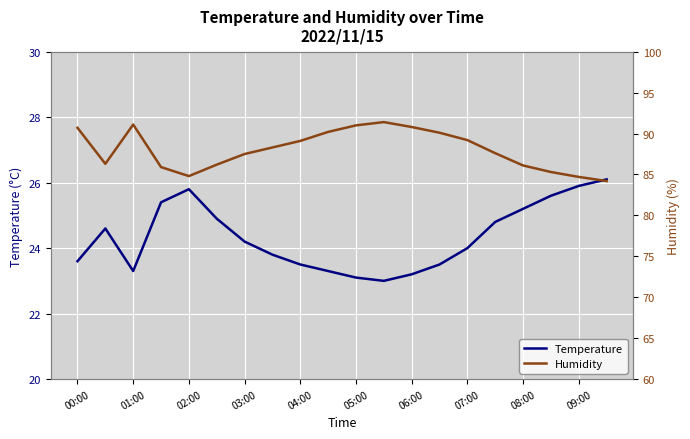

What is the maximum value shown in the chart?

91.4